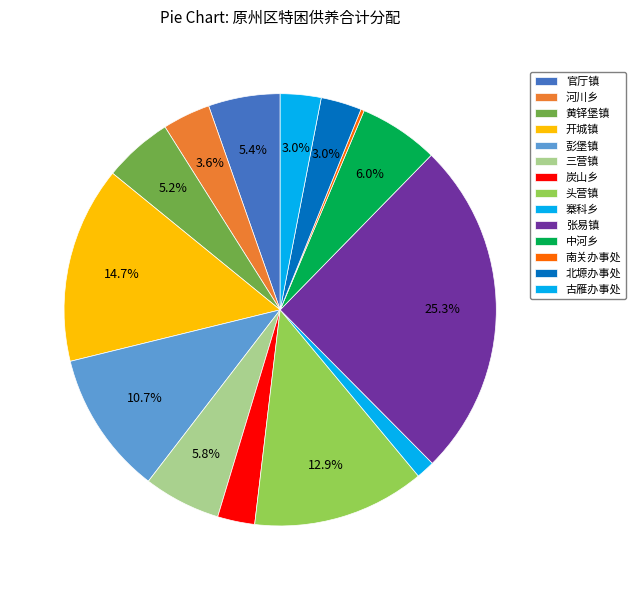

Rank the categories by value from lowest to highest.

南关办事处, 寨科乡, 炭山乡, 北塬办事处, 古雁办事处, 河川乡, 黄铎堡镇, 官厅镇, 三营镇, 中河乡, 彭堡镇, 头营镇, 开城镇, 张易镇